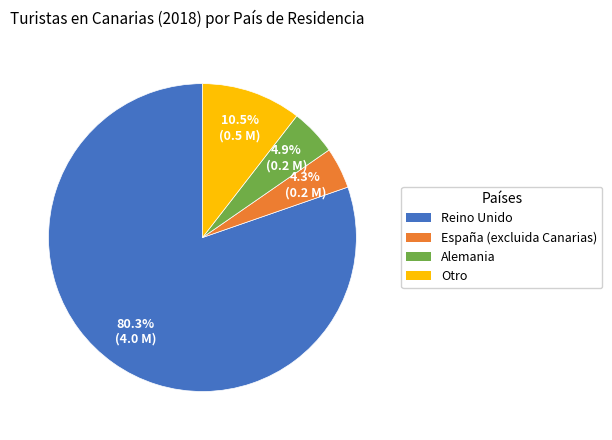

True or false: Alemania accounts for 5% of the total.

True